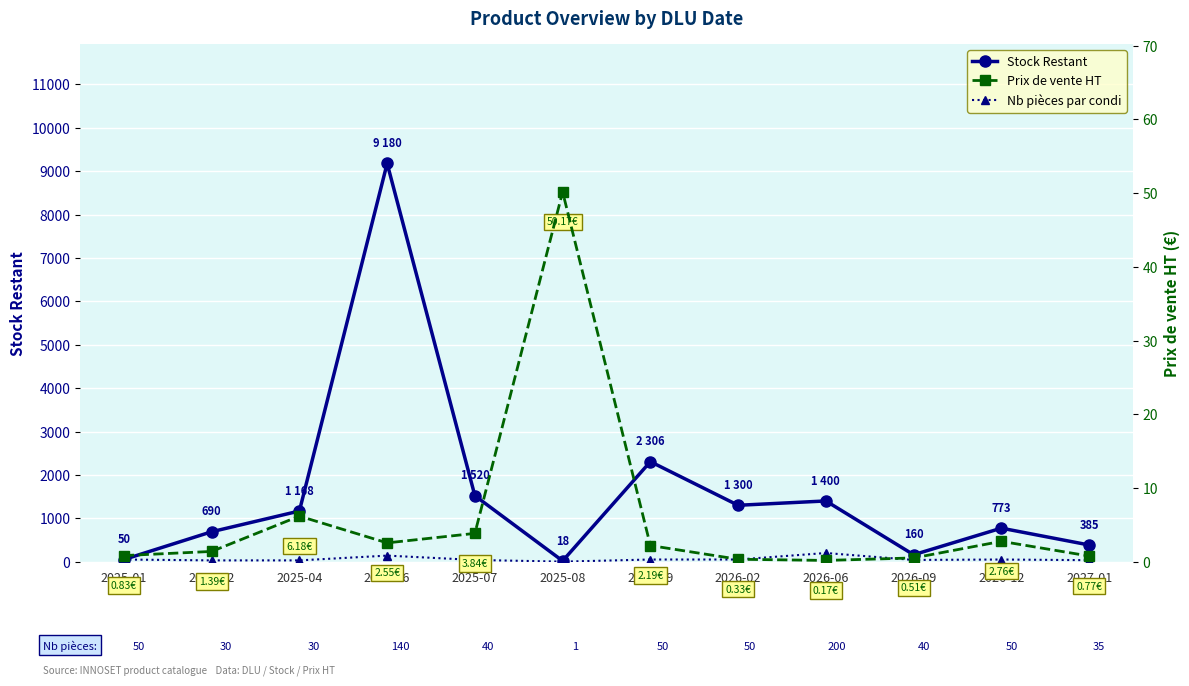

True or false: Nb pièces par condi has more than 1 interior local peaks.

True